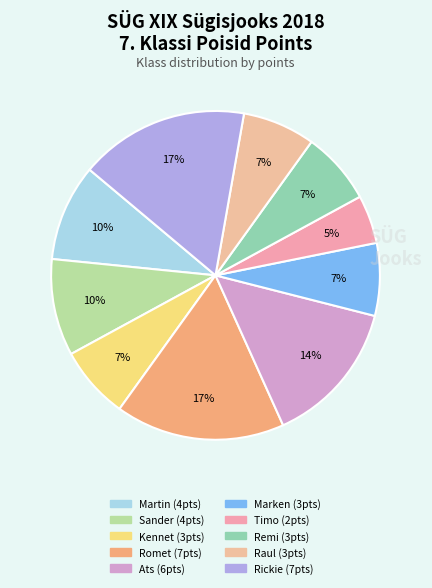

Count the number of slices in the pie.

10